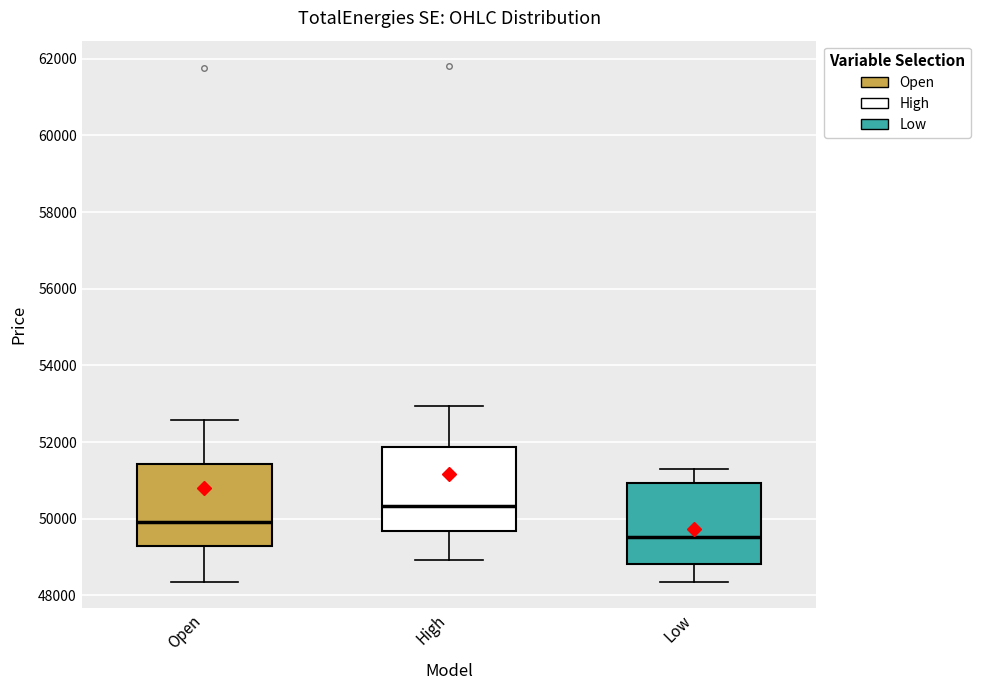

Which box's median line is the lowest?

Low